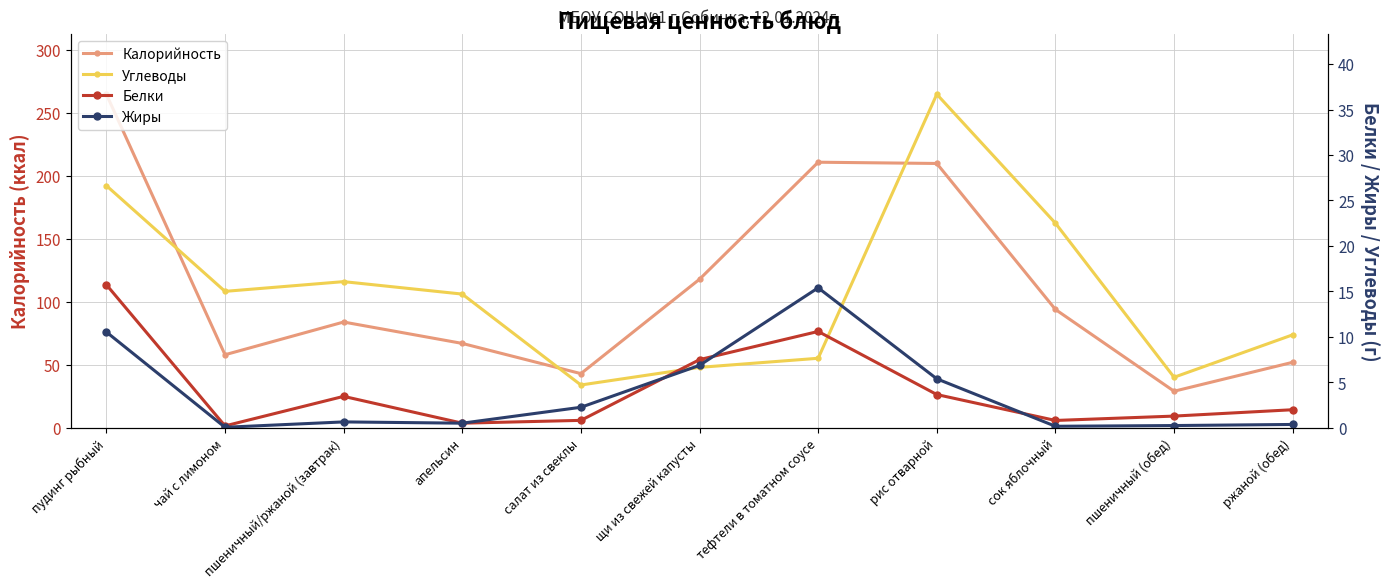

At which label does Белки first exceed 1?

пудинг рыбный